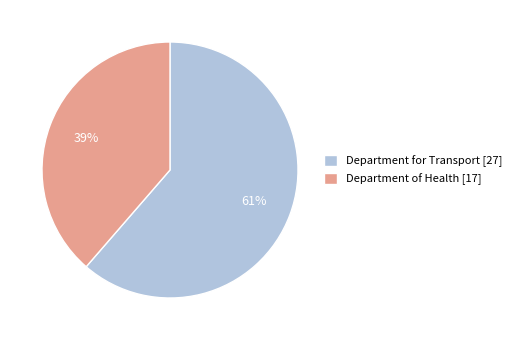

How many segments does this pie chart have?

2